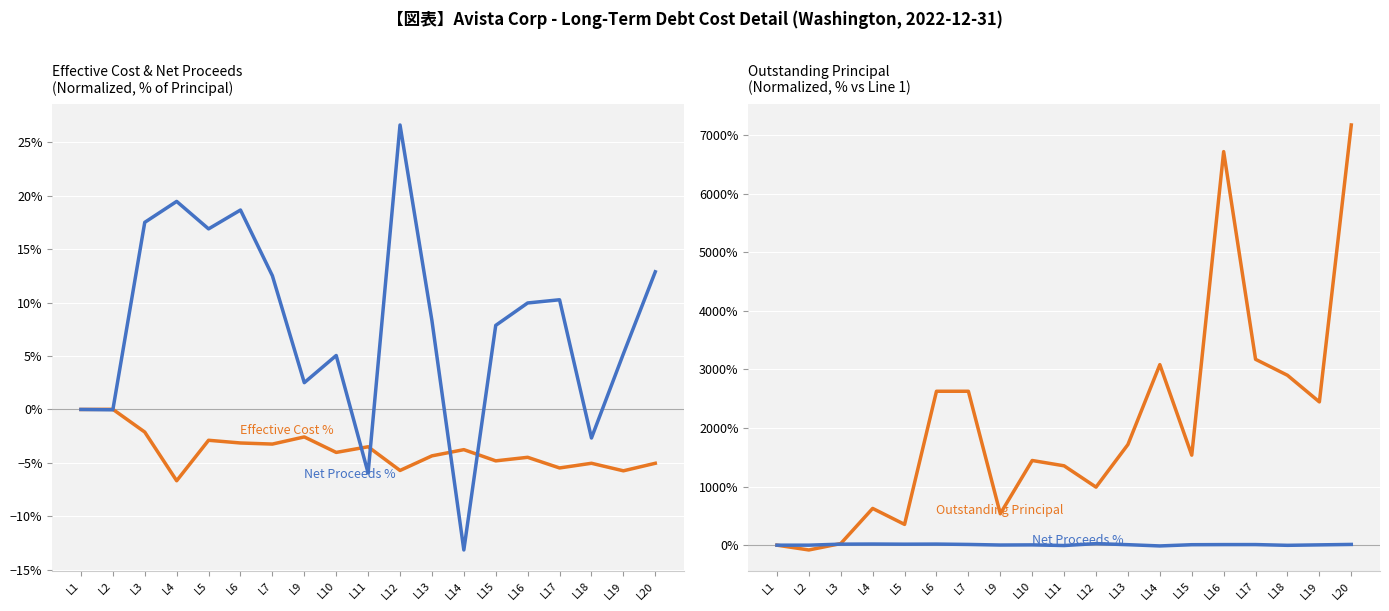

What is the sum of the Net Proceeds % values at L16 and L18?

7.3